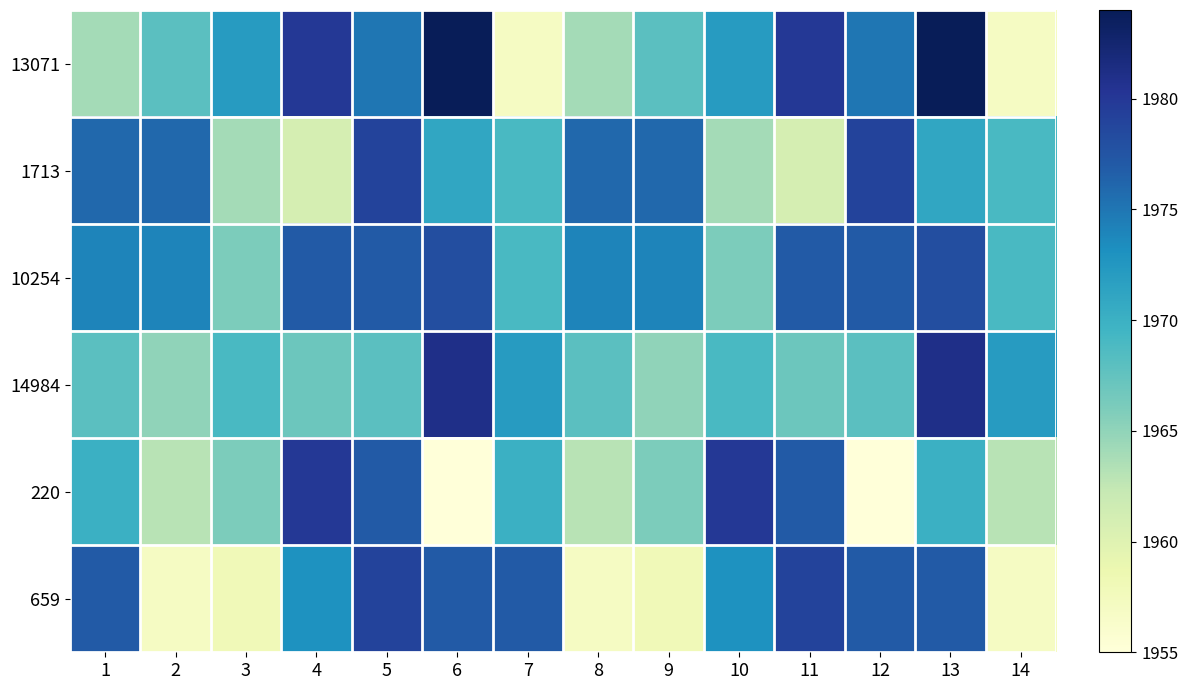

Which series has the widest spread of values?

13071